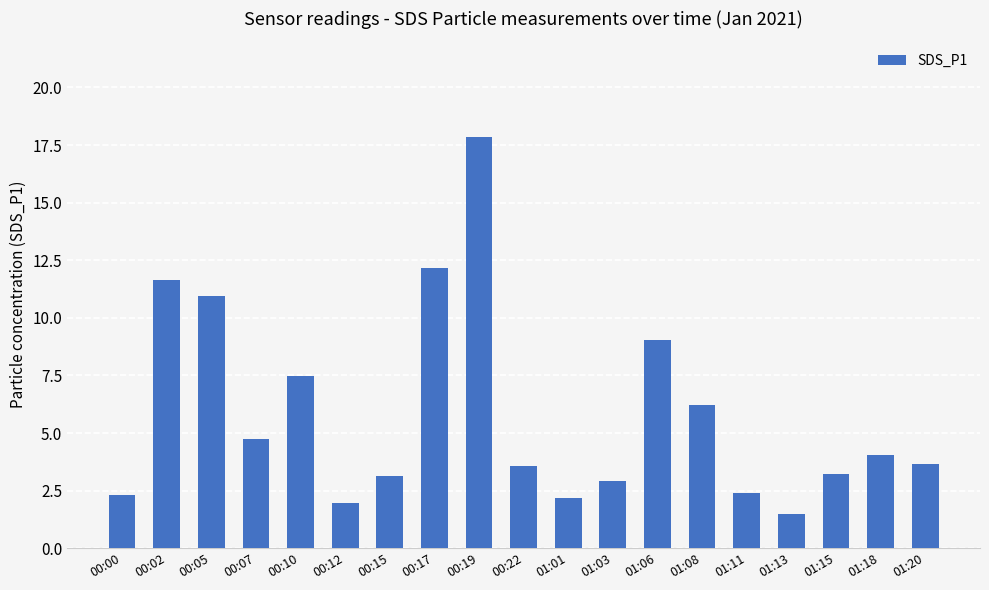

Count the number of categories in the chart.

19